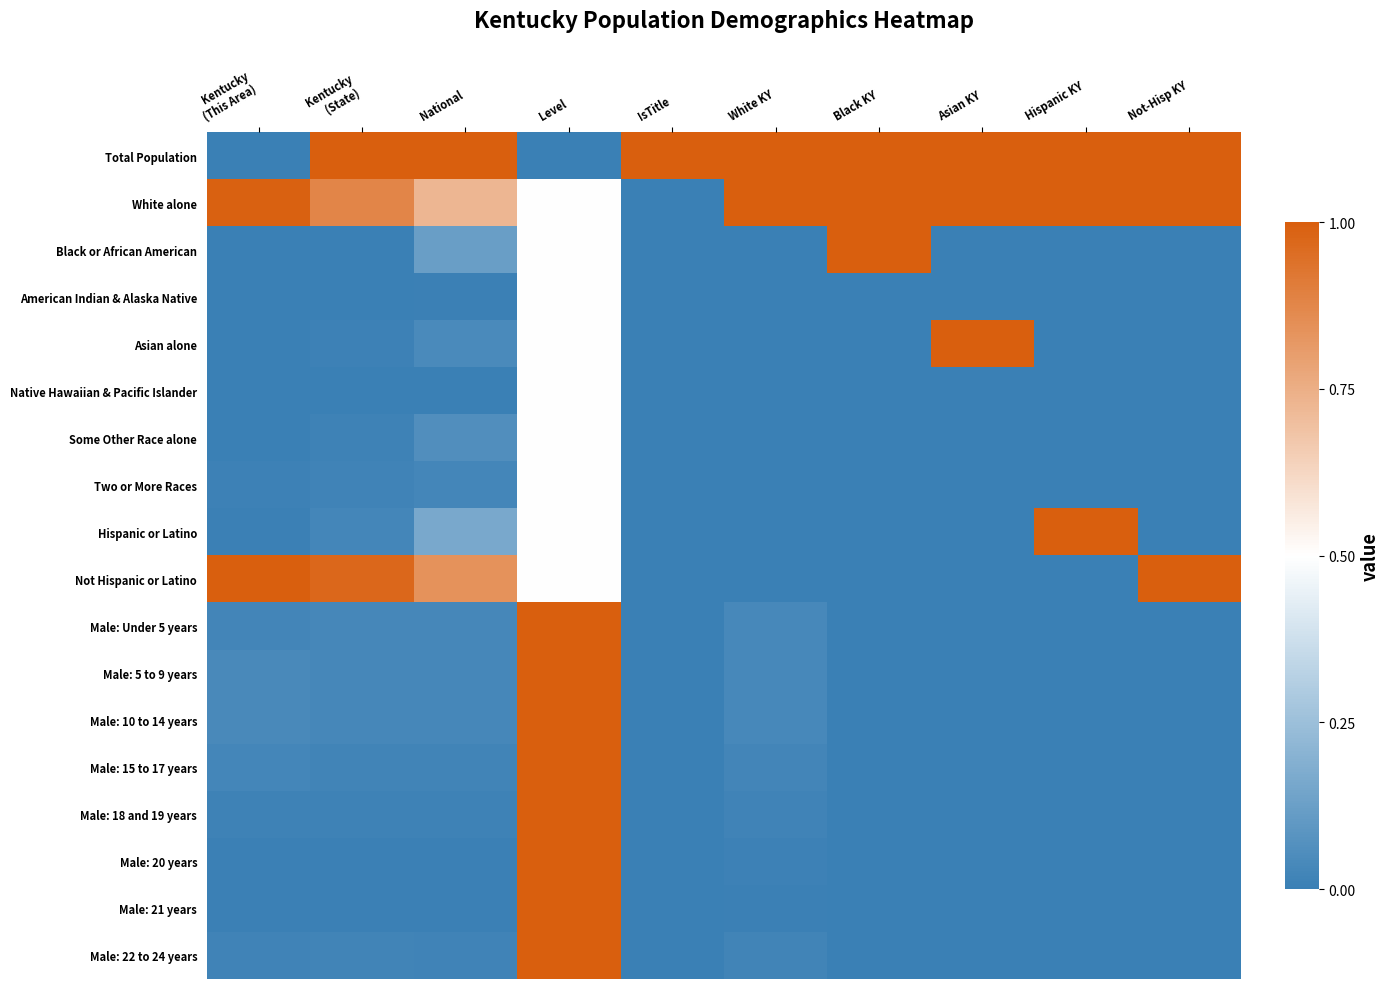

At which category is the sum across all series the highest?

Level